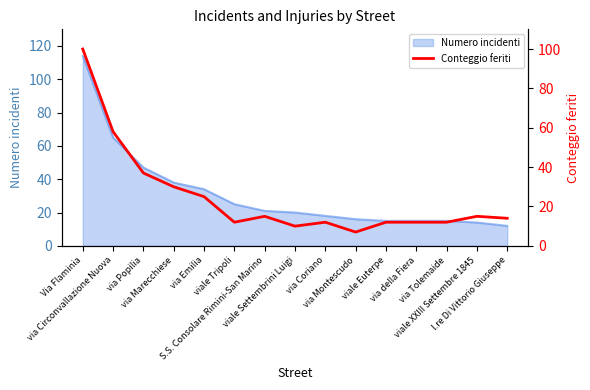

At which category does the data reach its first local valley?

viale Tripoli